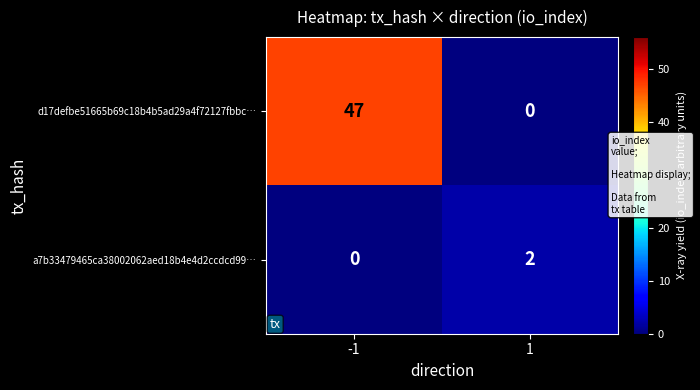

Reading left to right, what are all the values shown in this chart?

d17defbe51665b69c18b4b5ad29a4f72127fbbc…: 47	0
a7b33479465ca38002062aed18b4e4d2ccdcd99…: 0	2